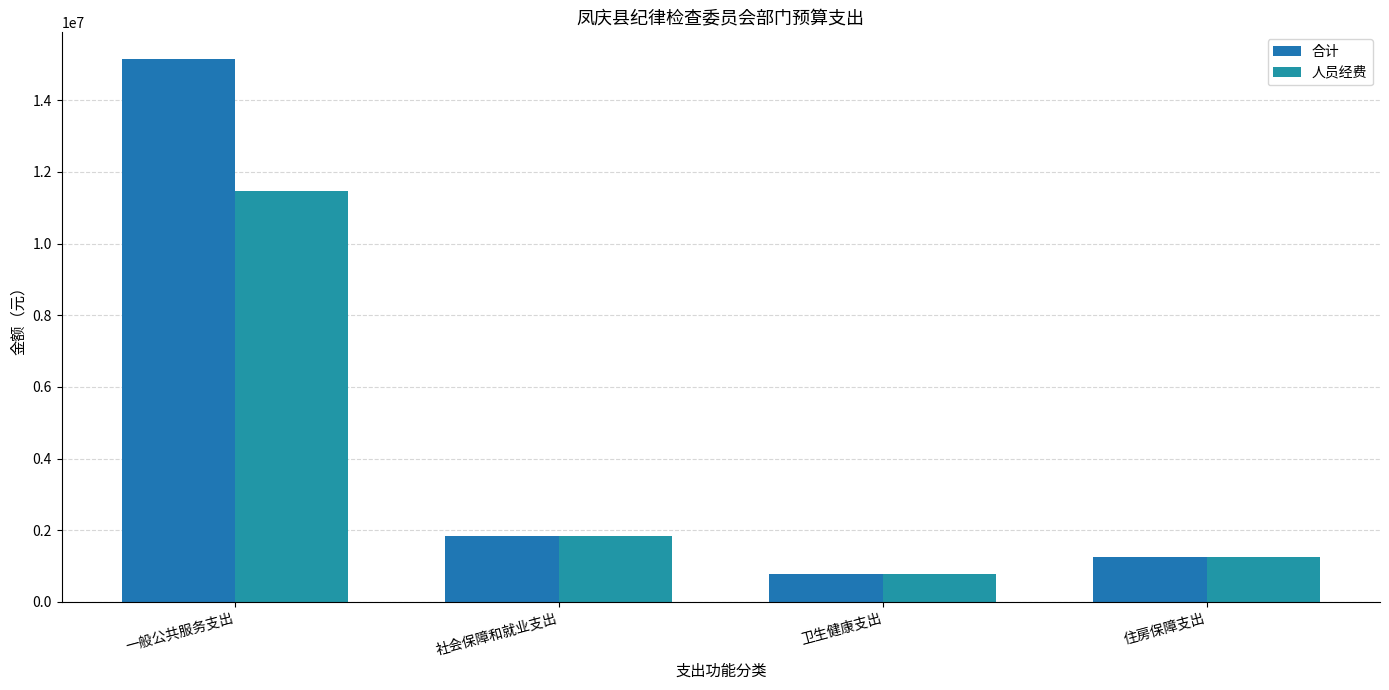

What are all the series names shown in the legend?

合计, 人员经费